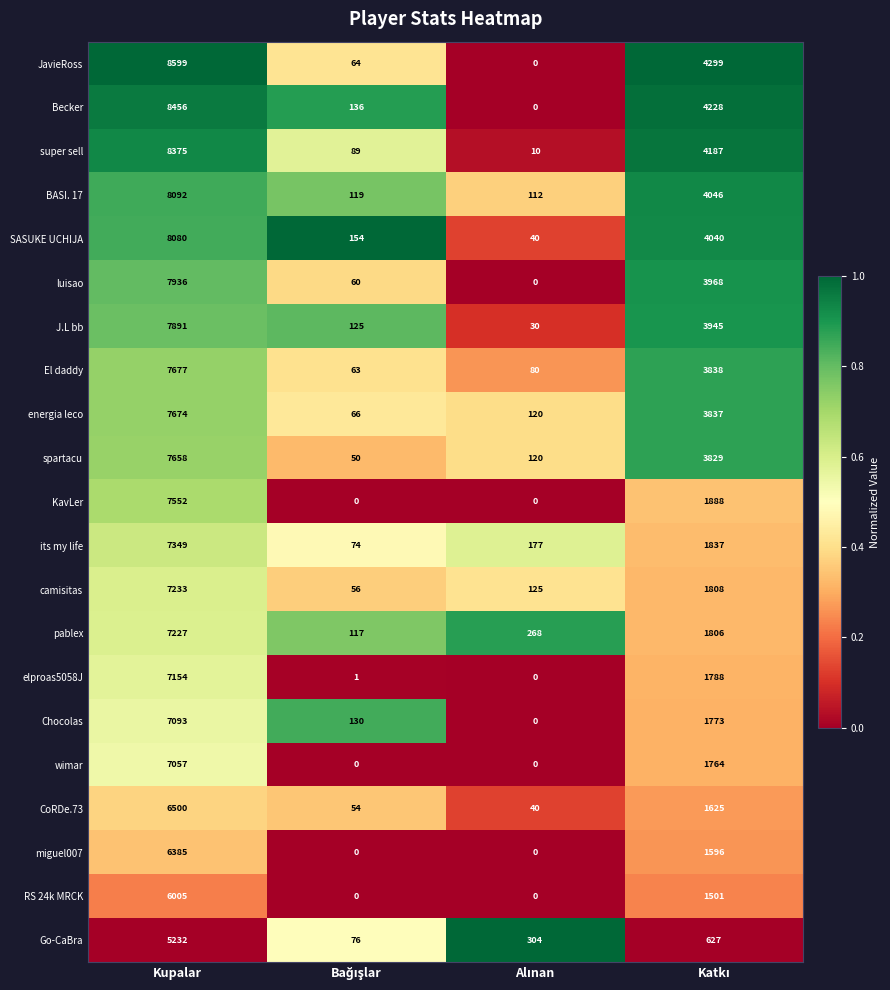

Which series has the largest range (max minus min)?

JavieRoss